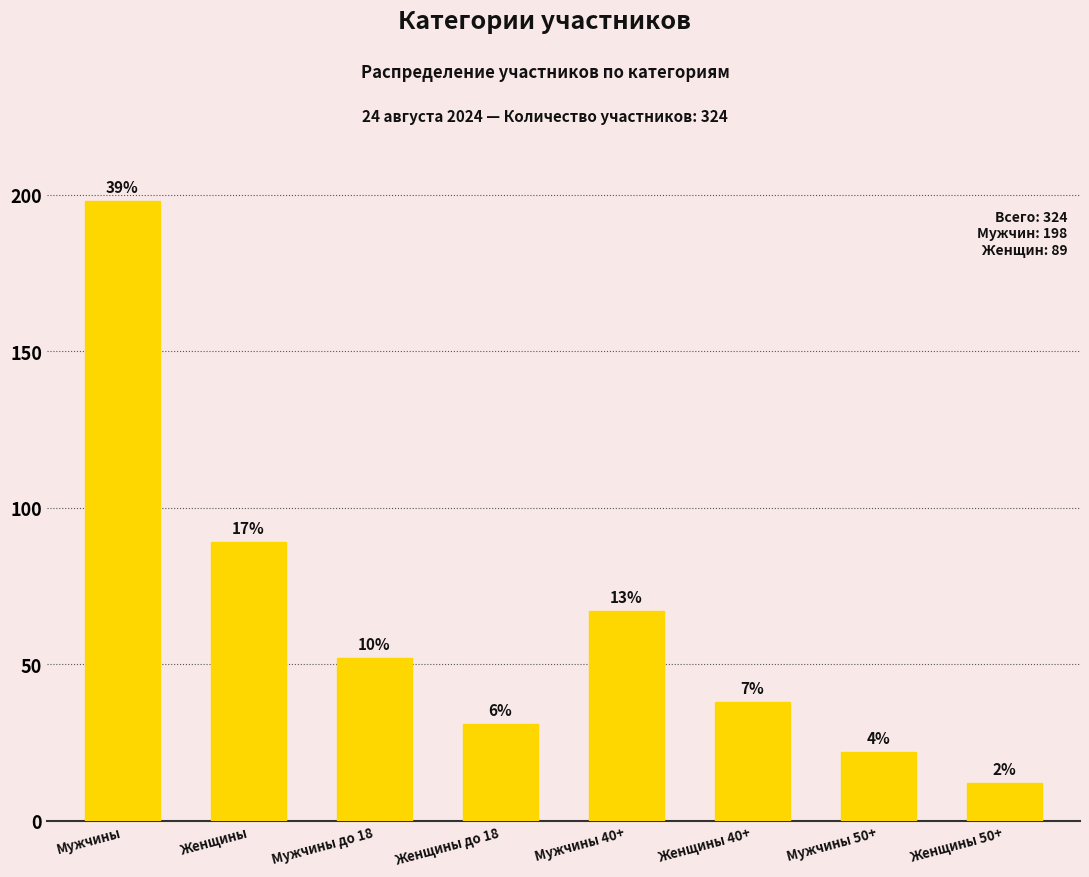

Which category has the lowest value across all series?

Женщины 50+